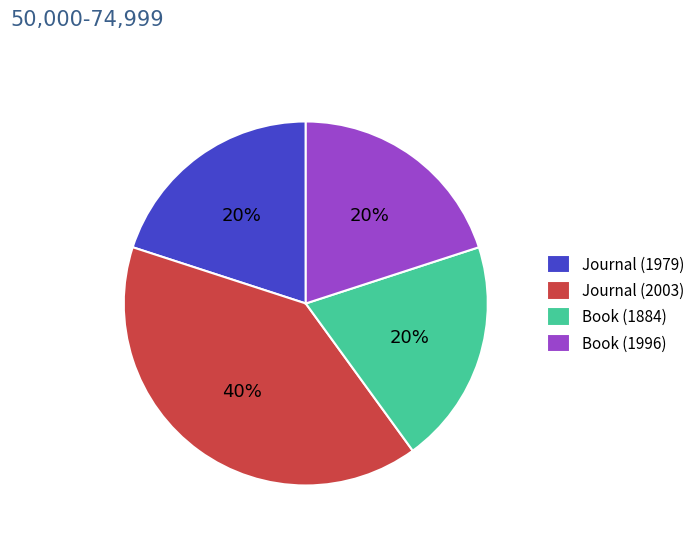

Combined, do Journal (2003) and Book (1996) account for over 50%?

Yes